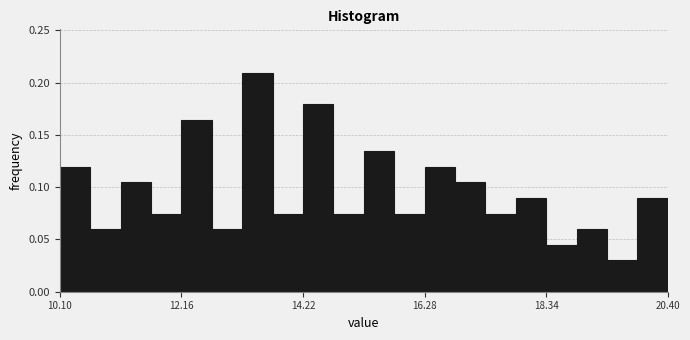

Read against the x-axis, roughly where is the centre of the tallest bar?

13.5